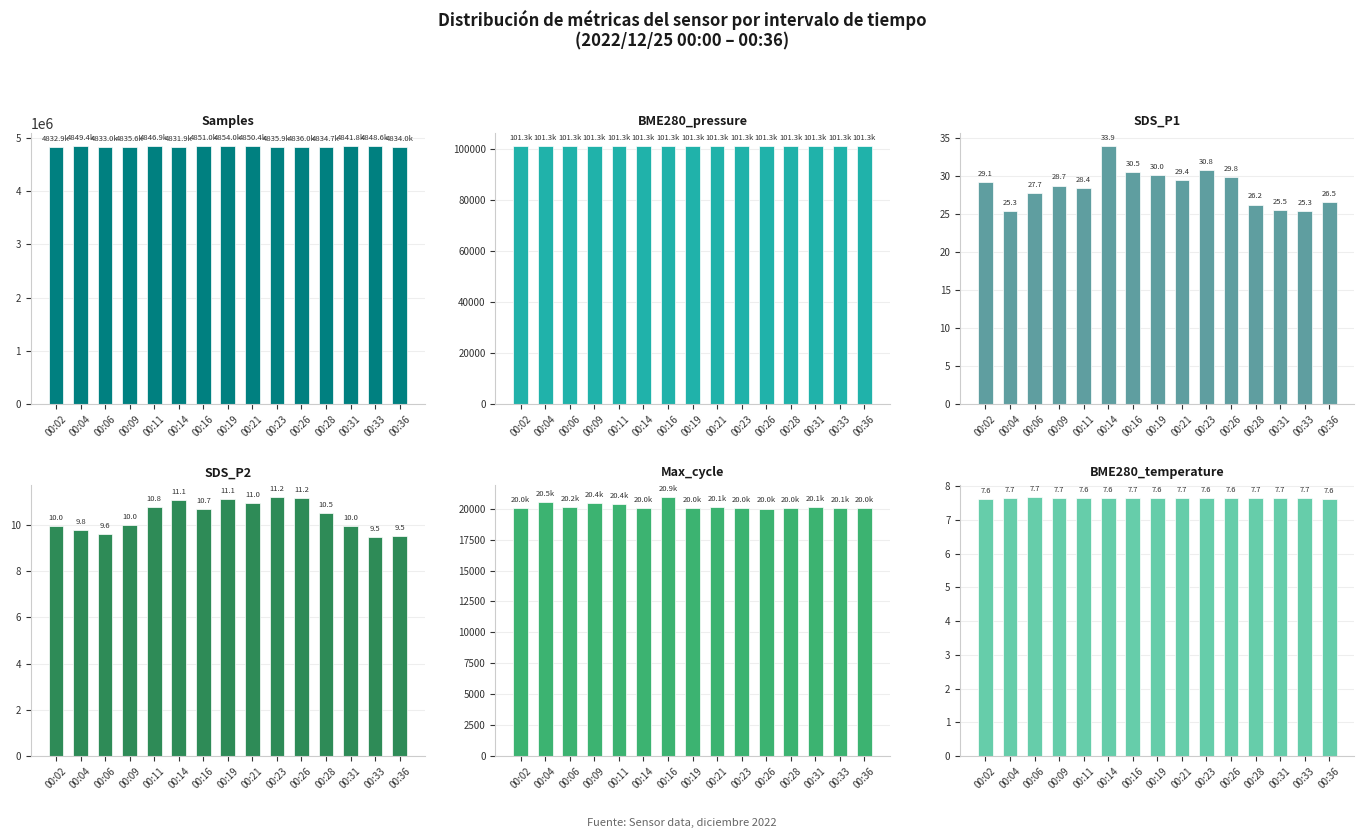

How many bars are there in total?

90